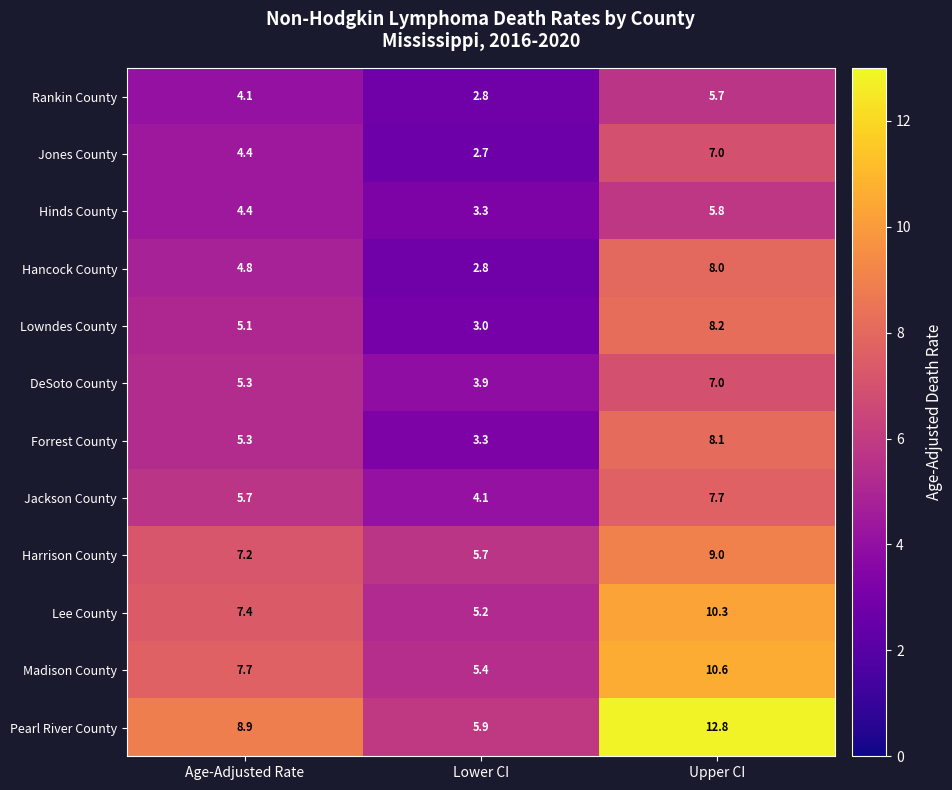

Is it true that DeSoto County equals 6.5 at Lower CI?

False